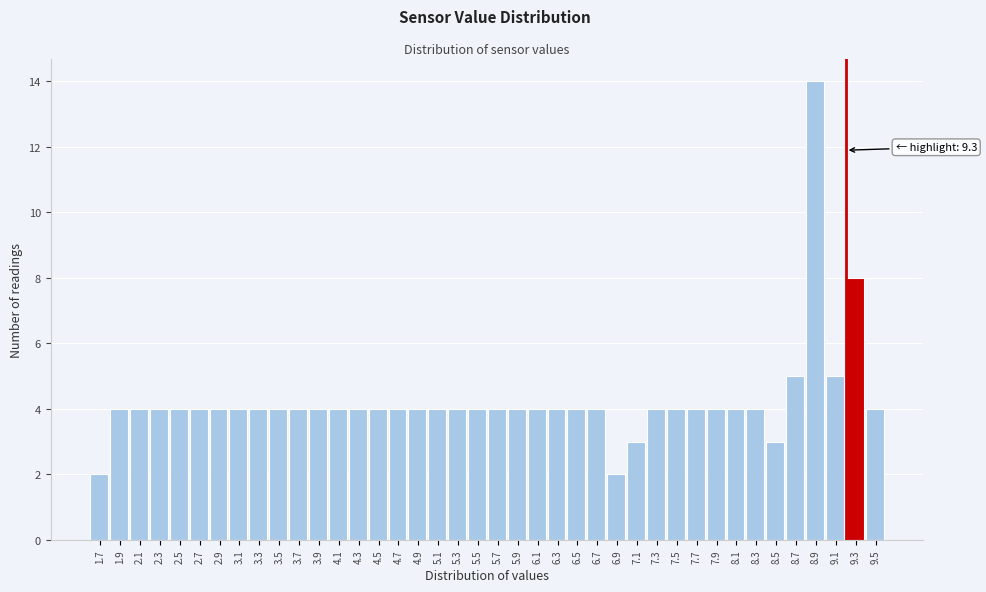

The chart shows a value of 5 at 7.3. True or false?

False